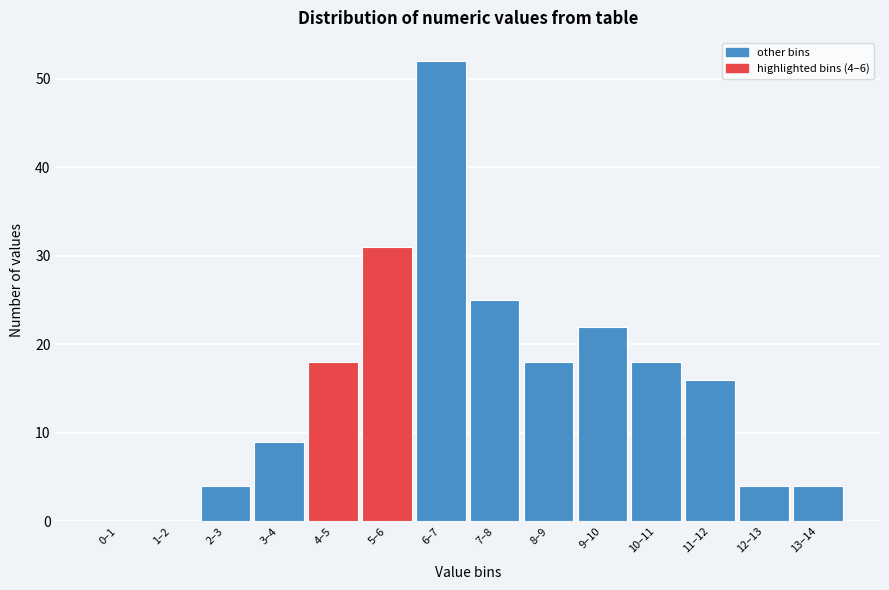

Reading right to left, list all the values displayed in this chart.

13–14=4	12–13=4	11–12=16	10–11=18	9–10=22	8–9=18	7–8=25	6–7=52	5–6=31	4–5=18	3–4=9	2–3=4	1–2=0	0–1=0